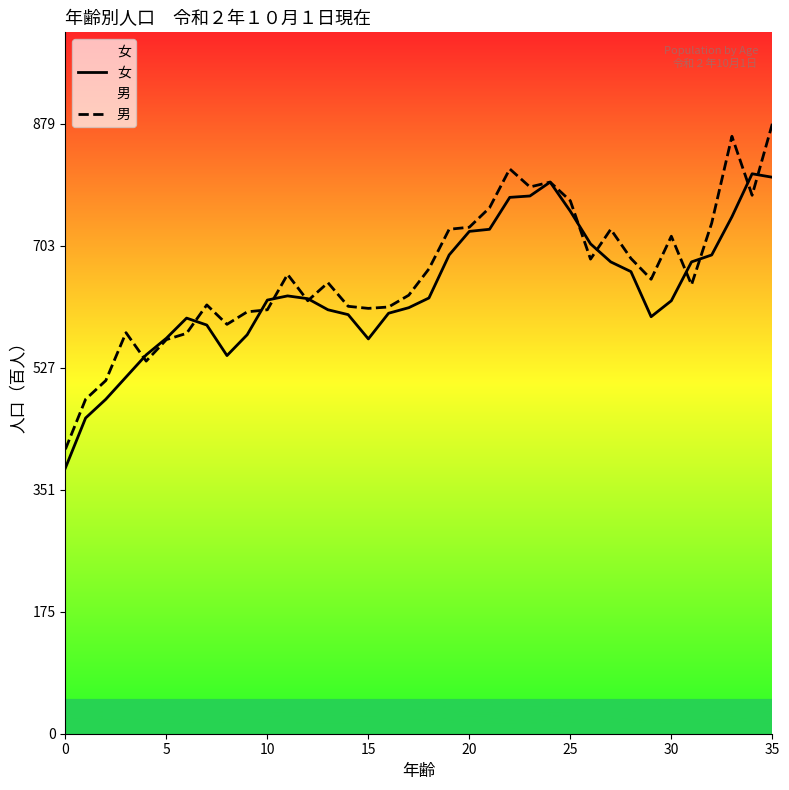

Is this an area chart (filled region under the line)?

No